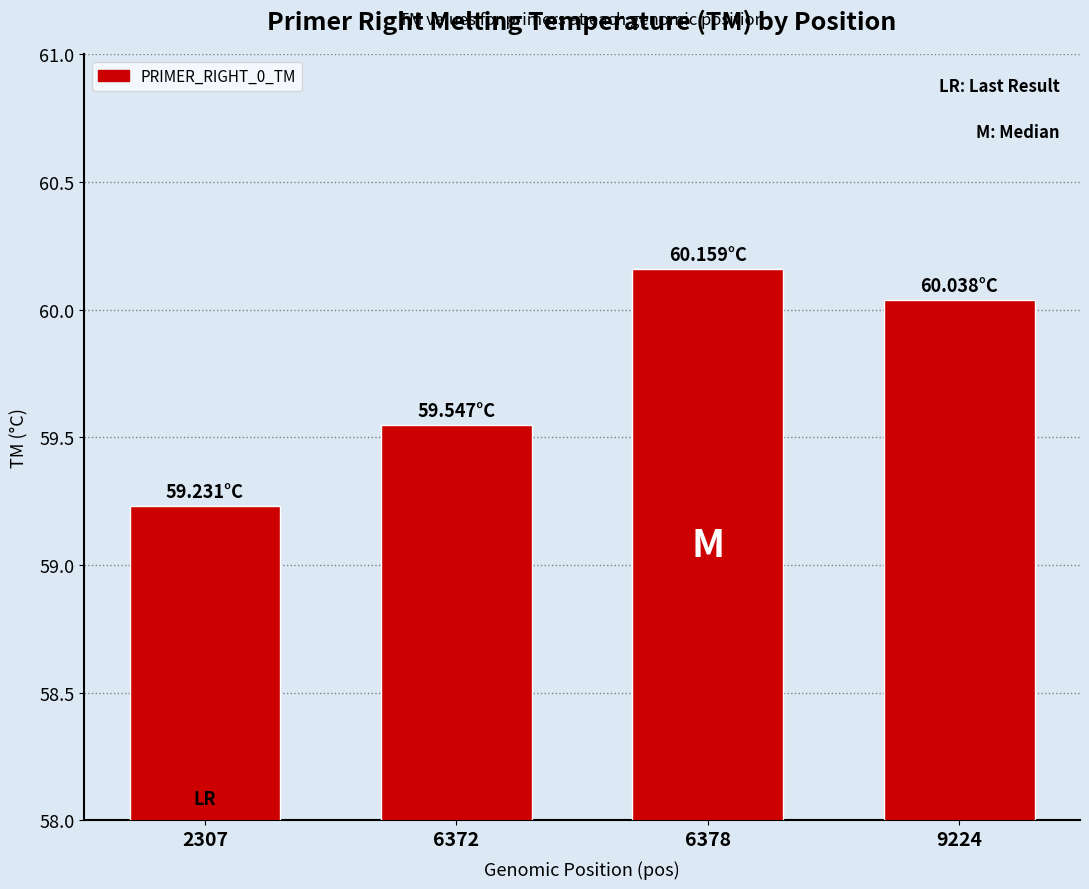

At which label does the data first exceed 60?

6378